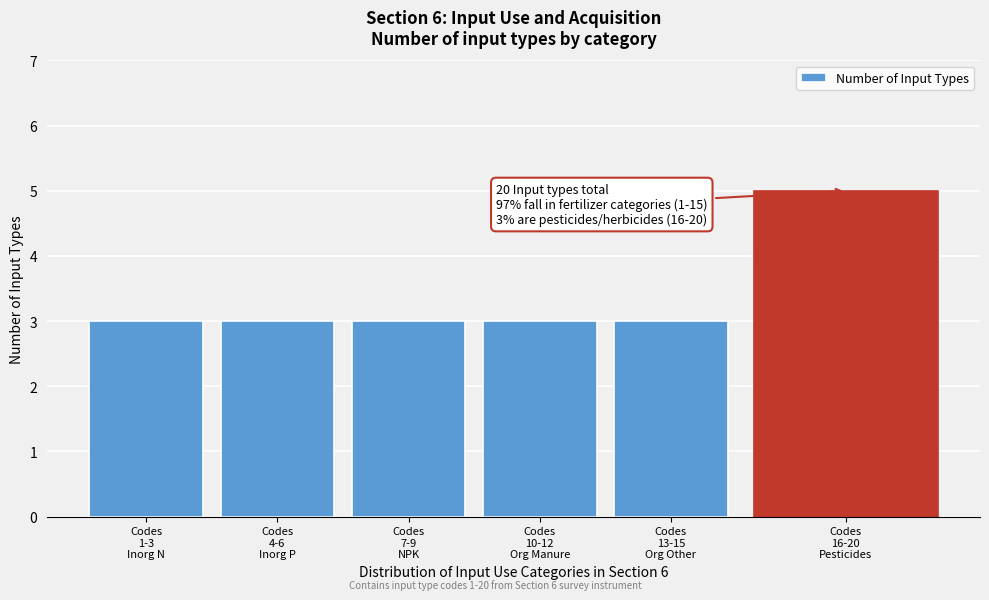

Reading right to left, transcribe all the data shown in this chart.

5	3	3	3	3	3